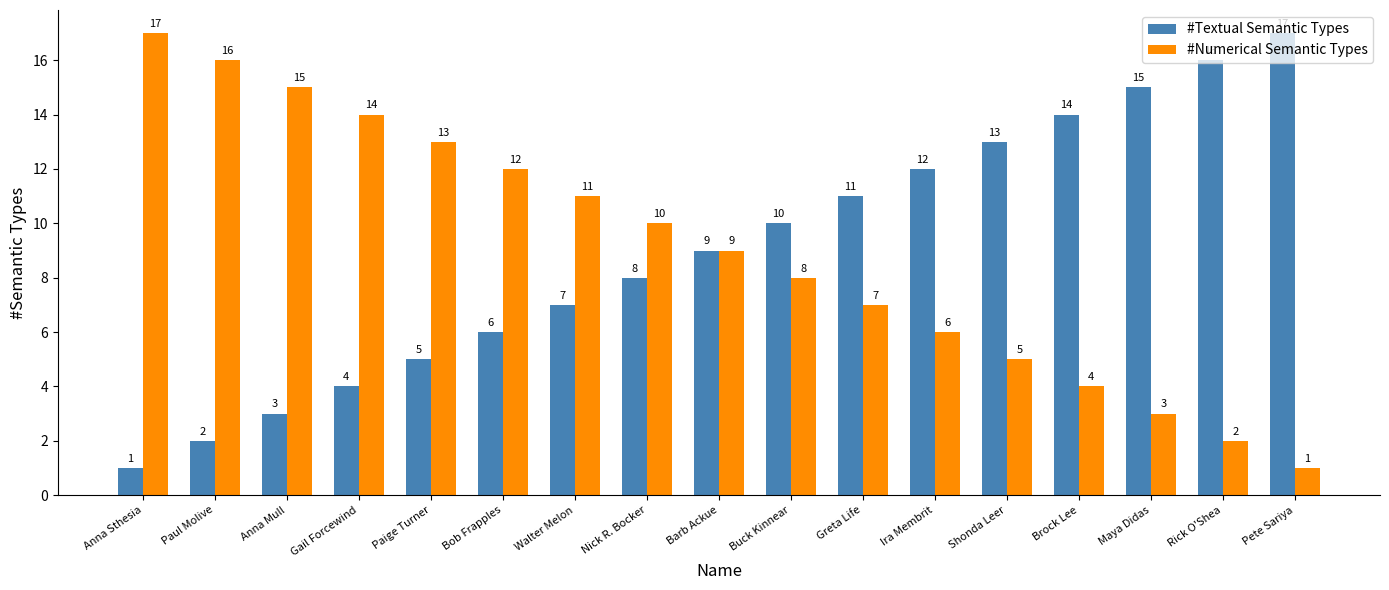

List the labels in order of #Numerical Semantic Types value, largest first.

Anna Sthesia, Paul Molive, Anna Mull, Gail Forcewind, Paige Turner, Bob Frapples, Walter Melon, Nick R. Bocker, Barb Ackue, Buck Kinnear, Greta Life, Ira Membrit, Shonda Leer, Brock Lee, Maya Didas, Rick O'Shea, Pete Sariya